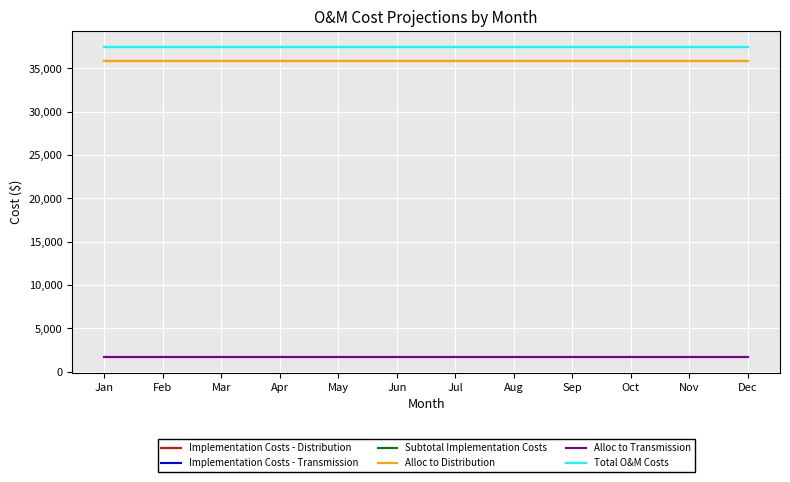

Does the chart display data point markers on the line(s)?

No